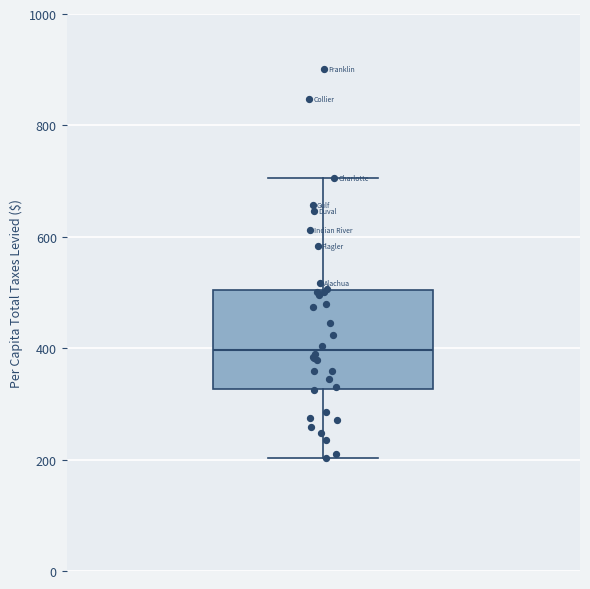

Where is the lower edge of the box on the y-axis? The values are not printed on the chart, so give them approximately, as read against the axis.

320